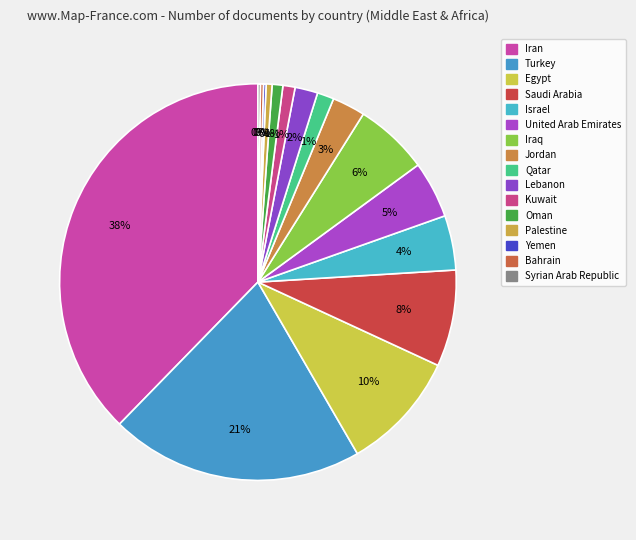

Is it true that Oman is 13% of the pie?

False